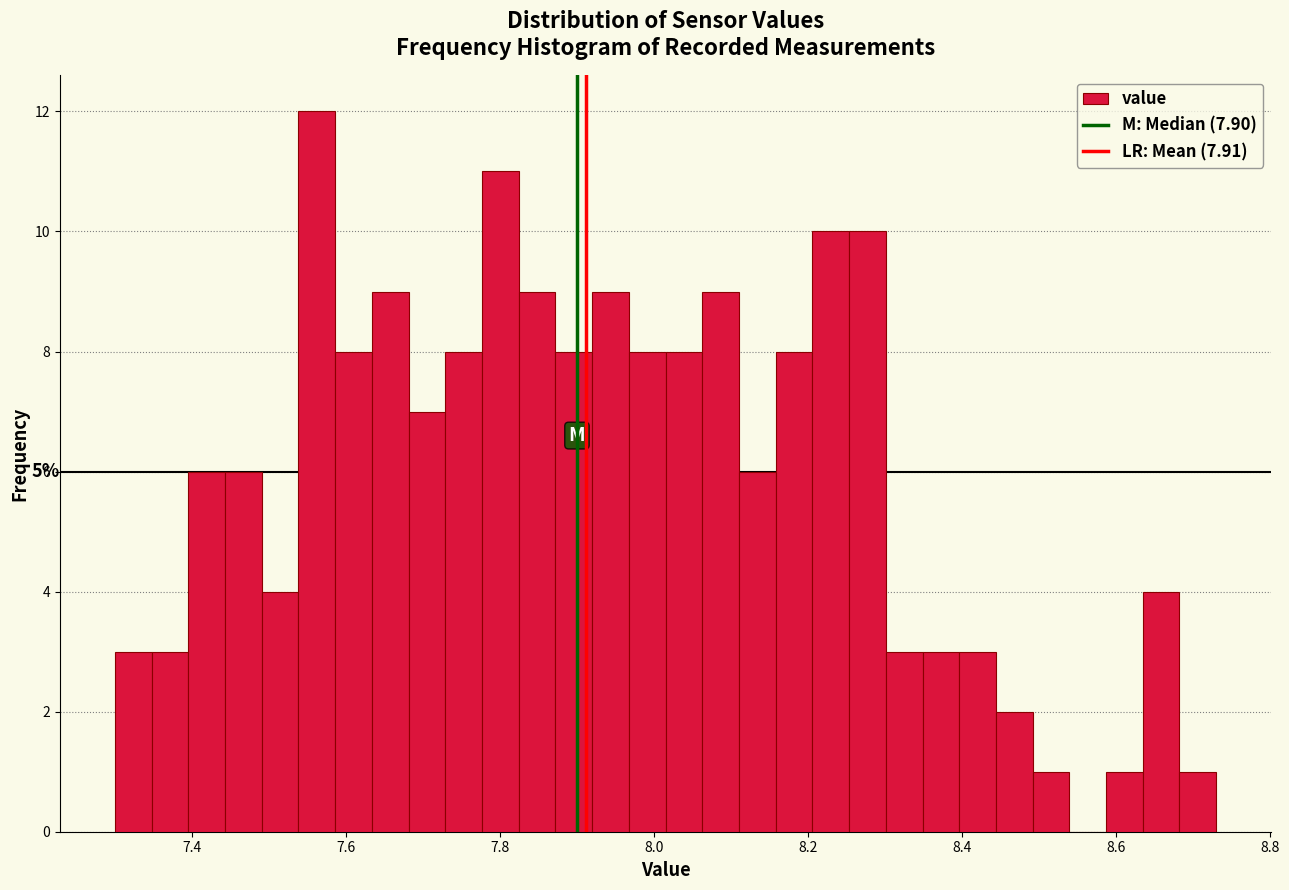

Read against the x-axis, roughly where is the centre of the tallest bar?

7.56